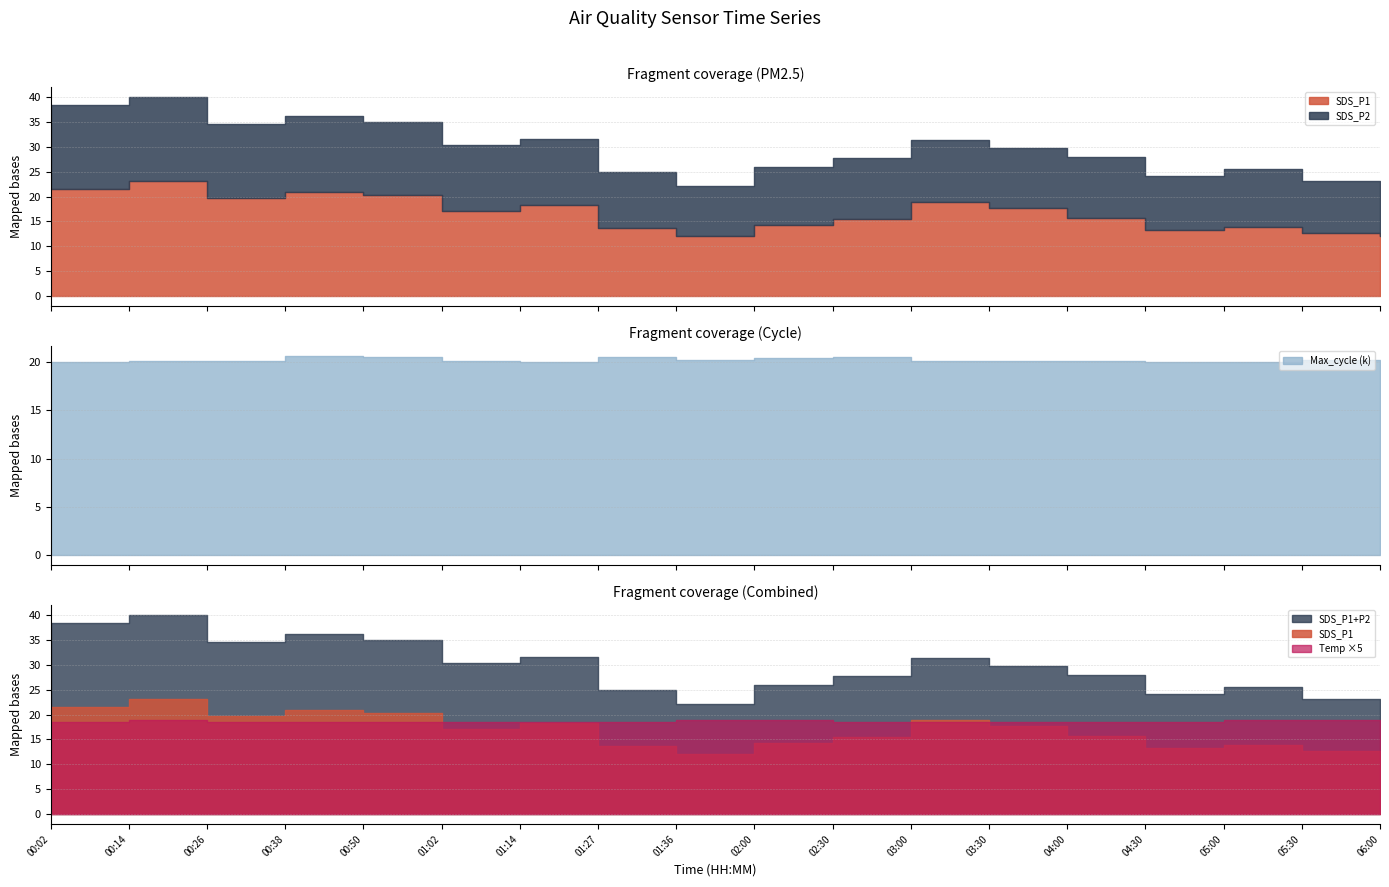

What is the minimum value for Temp?

3.7